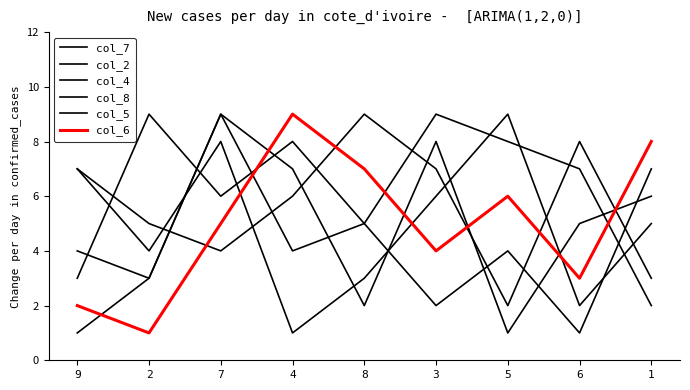

How many lines are shown in the chart?

6